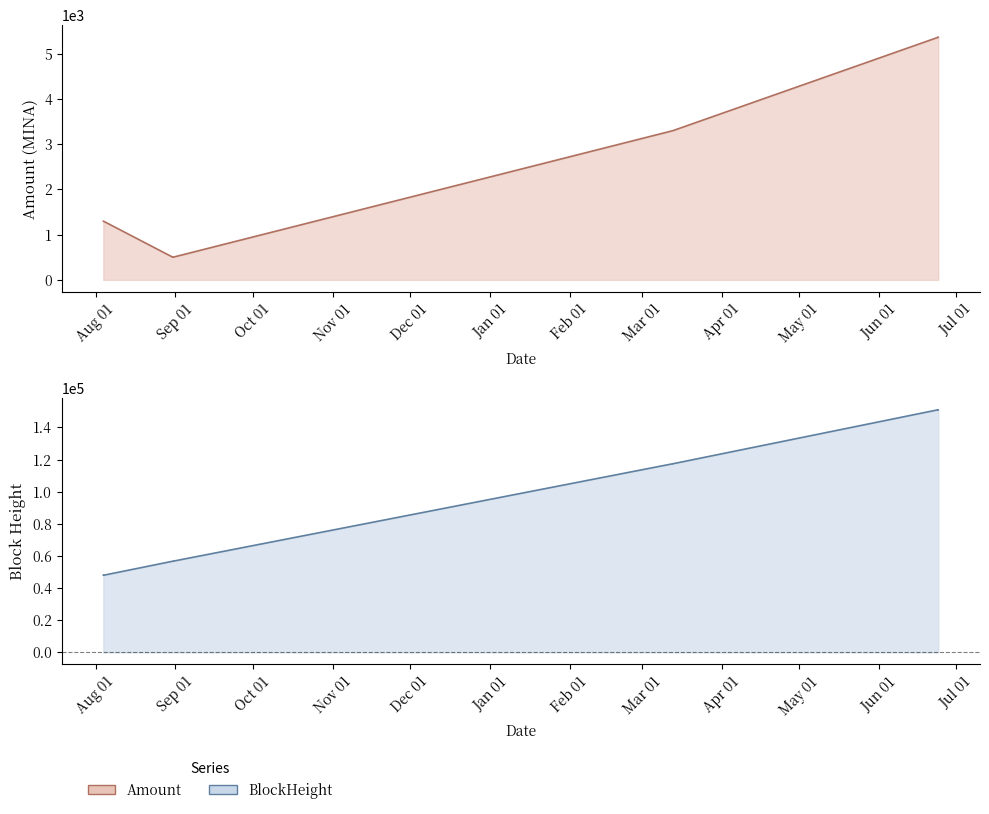

What is the label of the 5th point from the left?

2022-03-13